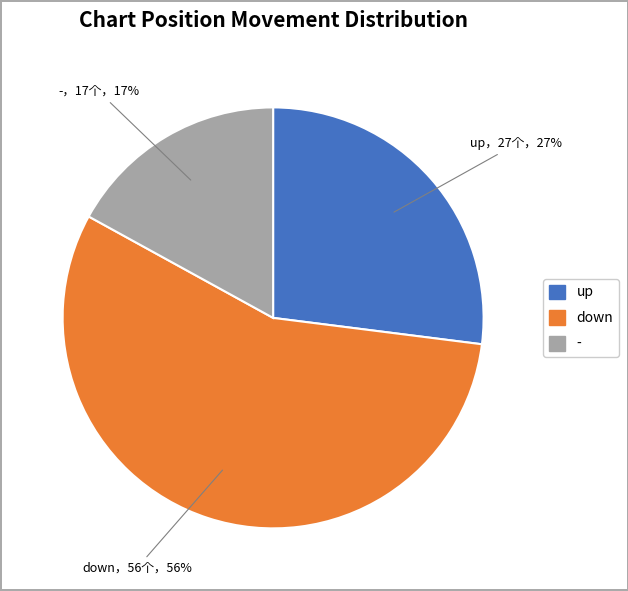

Do - and up together represent more than half of the pie?

No